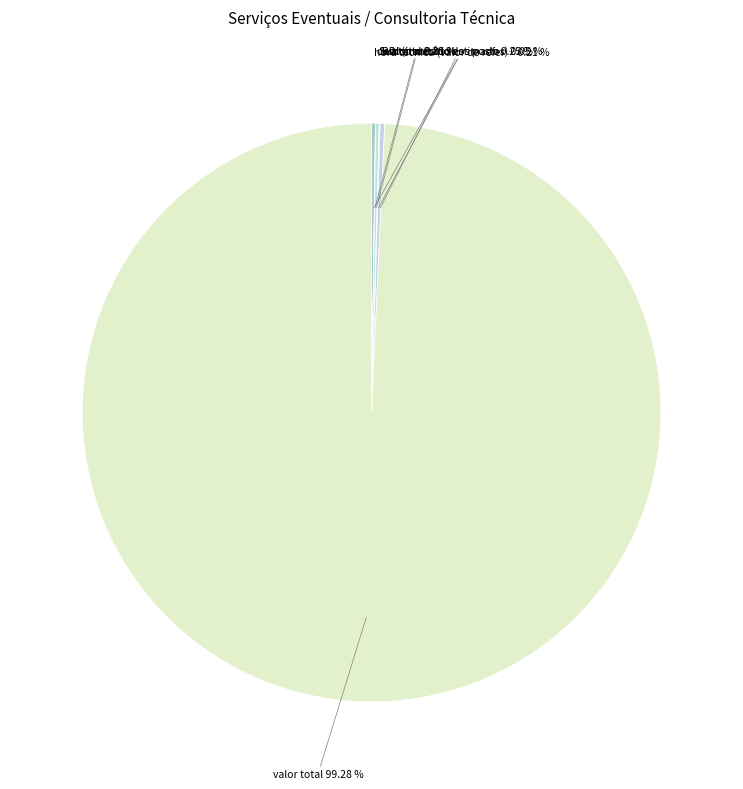

How many segments does this pie chart have?

6